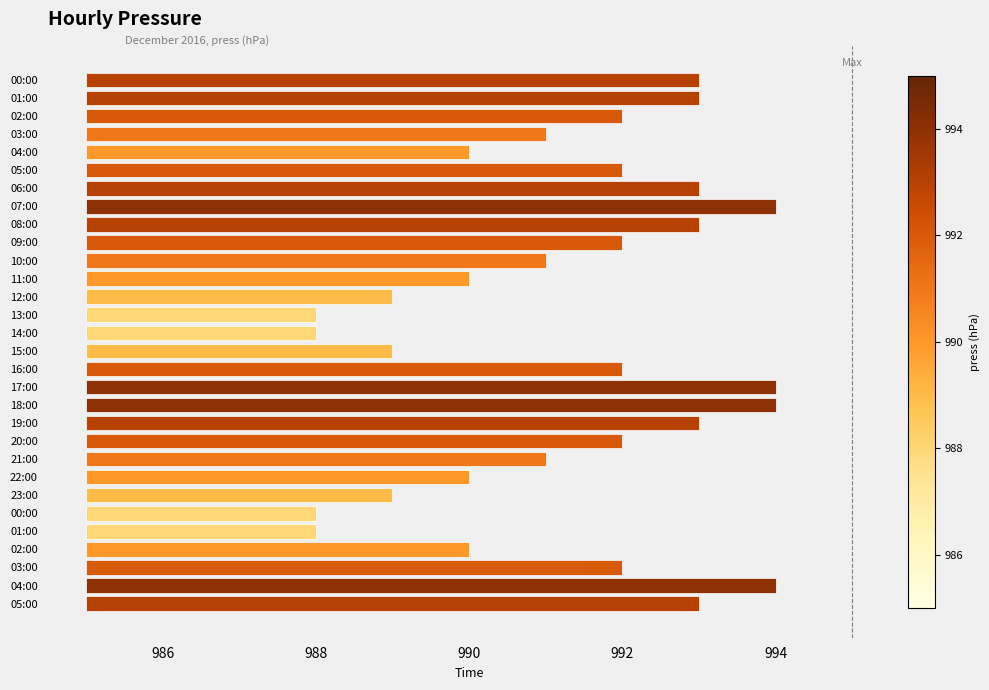

Count the number of values greater than 7.

10